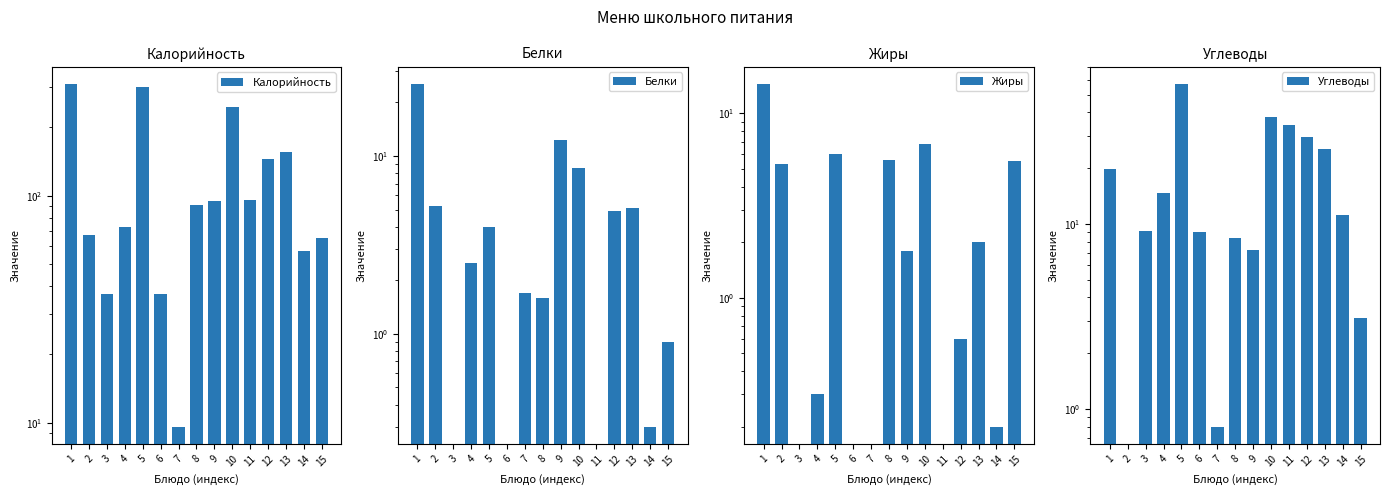

Where is Углеводы nearest to the value 28?

12